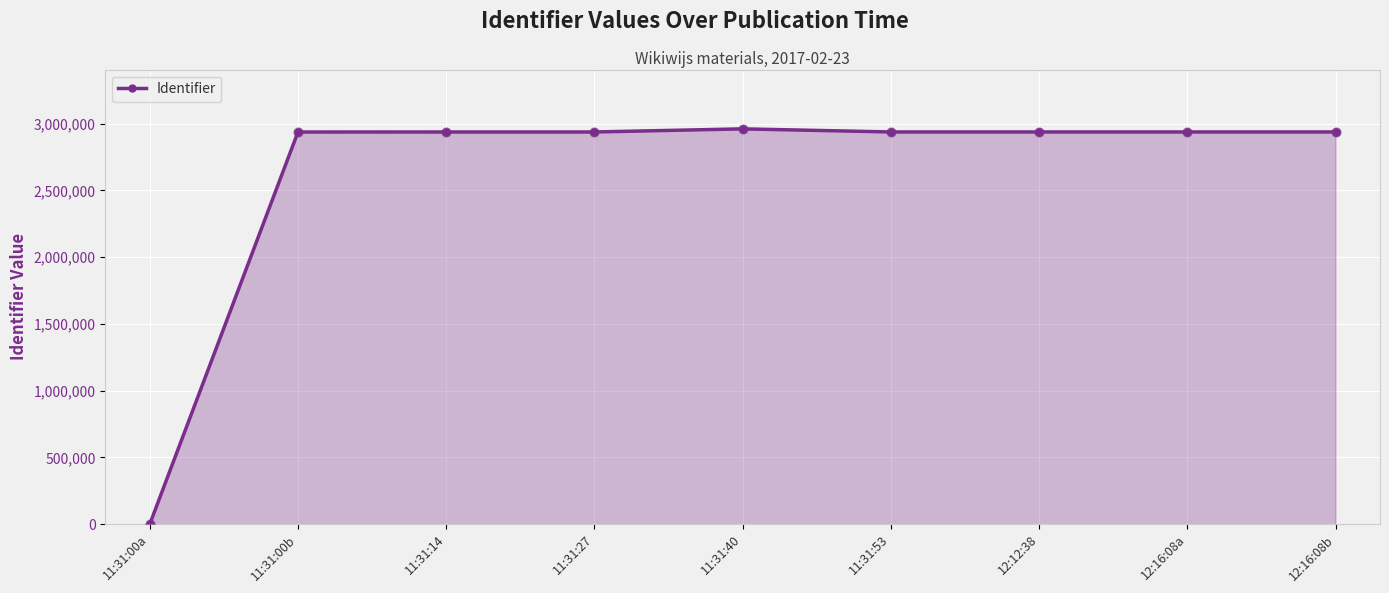

What is the maximum value shown in the chart?

2960654